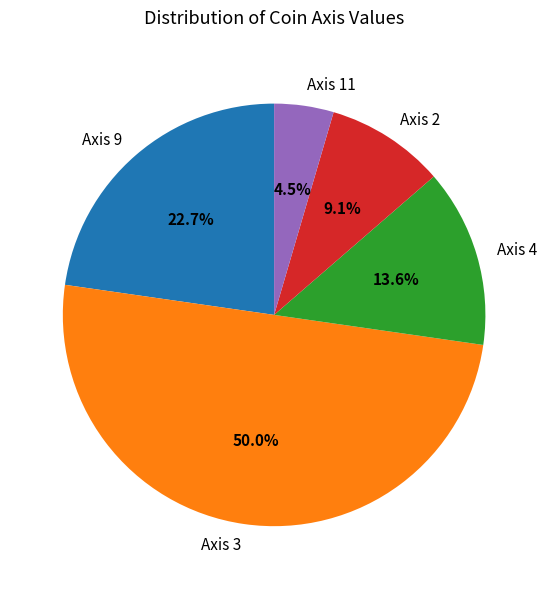

Is Axis 4 the majority of the pie?

No